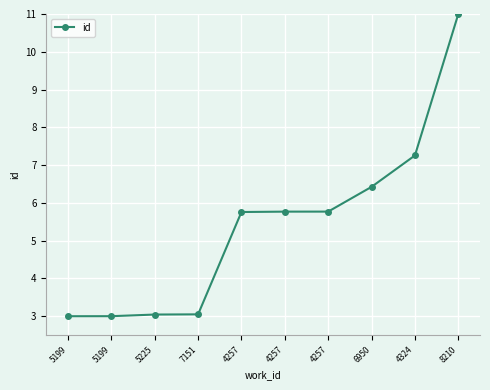

Reading right to left, extract all data points from this chart.

11.0	7.3	6.4	5.8	5.8	5.8	3.0	3.0	3.0	3.0